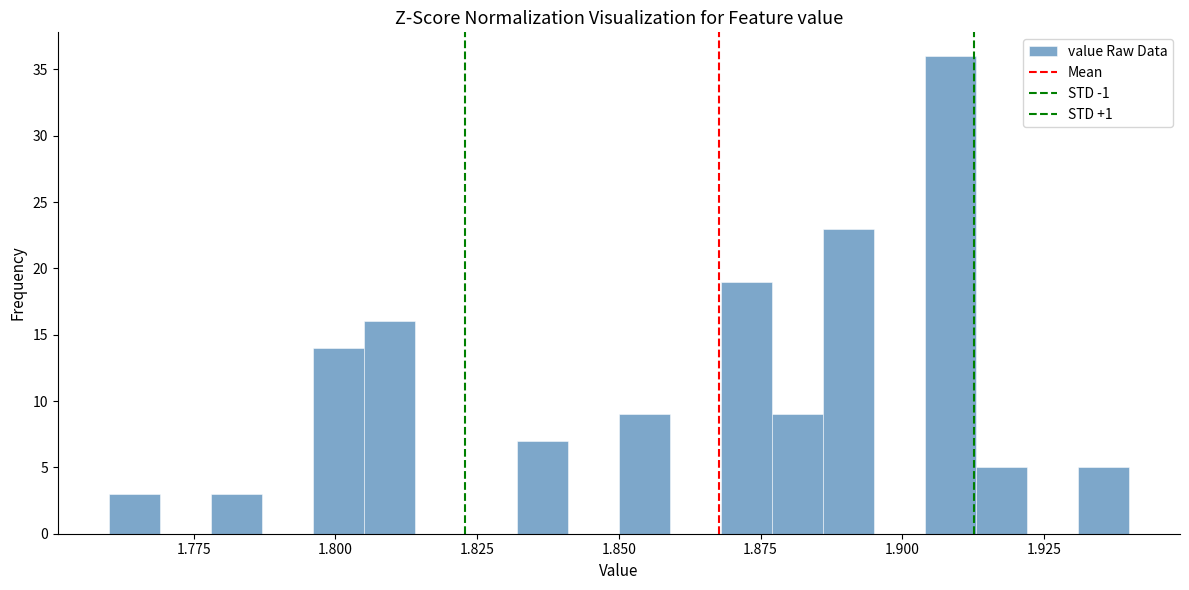

Read against the x-axis, roughly where is the centre of the tallest bar?

1.910